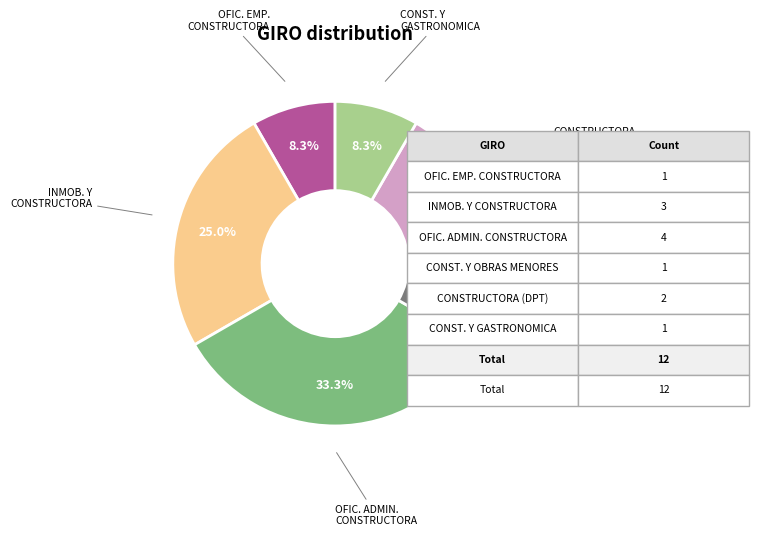

Is there a majority slice in this chart?

No